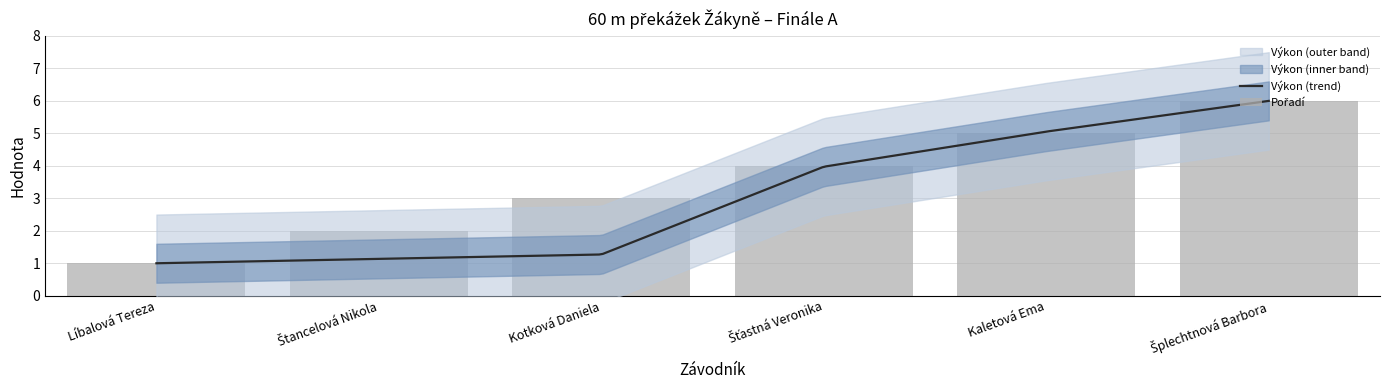

What is the label of the 4th bar from the right?

Kotková Daniela